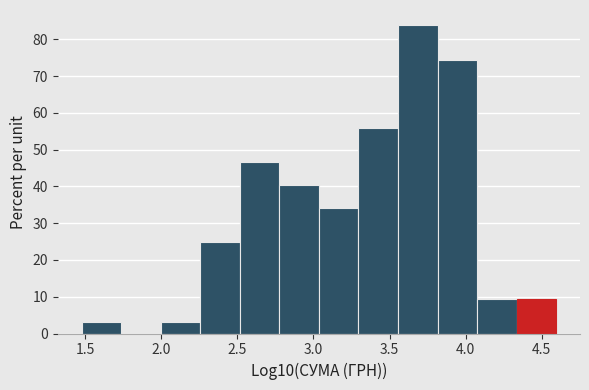

Reading left to right, list every bar in this chart as the range it spans on the x-axis followed by its height. Neither the bar edges nor the heights are printed on the chart, so give them approximately, as read against the axes.

1.50 to 1.75: 3
1.75 to 2.00: 0
2.00 to 2.25: 3
2.25 to 2.50: 25
2.50 to 2.80: 47
2.80 to 3.05: 40
3.05 to 3.30: 34
3.30 to 3.55: 56
3.55 to 3.80: 84
3.80 to 4.10: 74
4.10 to 4.35: 9
4.35 to 4.60: 9